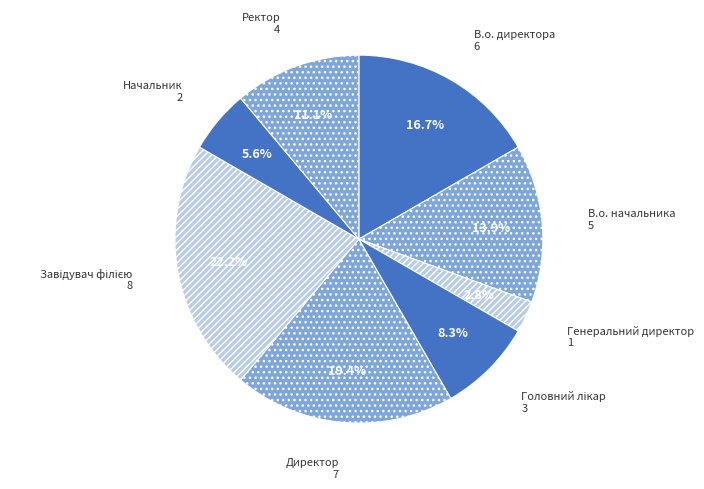

Count the number of slices in the pie.

8